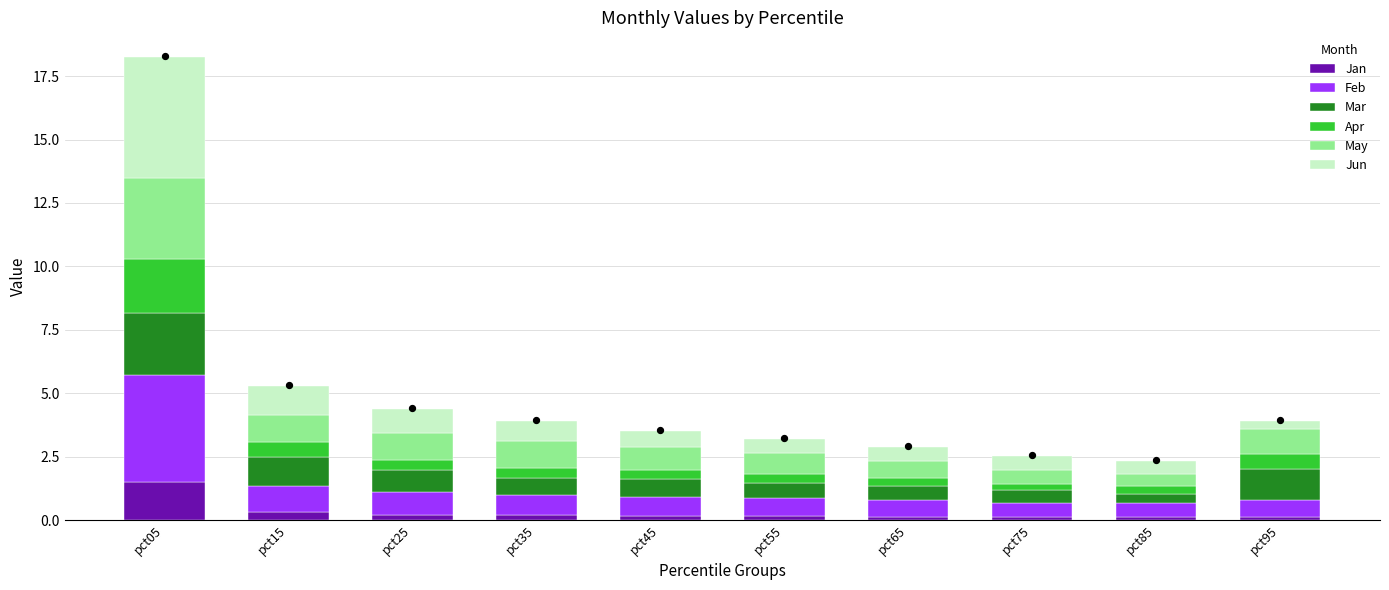

What is the total value across all series at pct35?

3.9